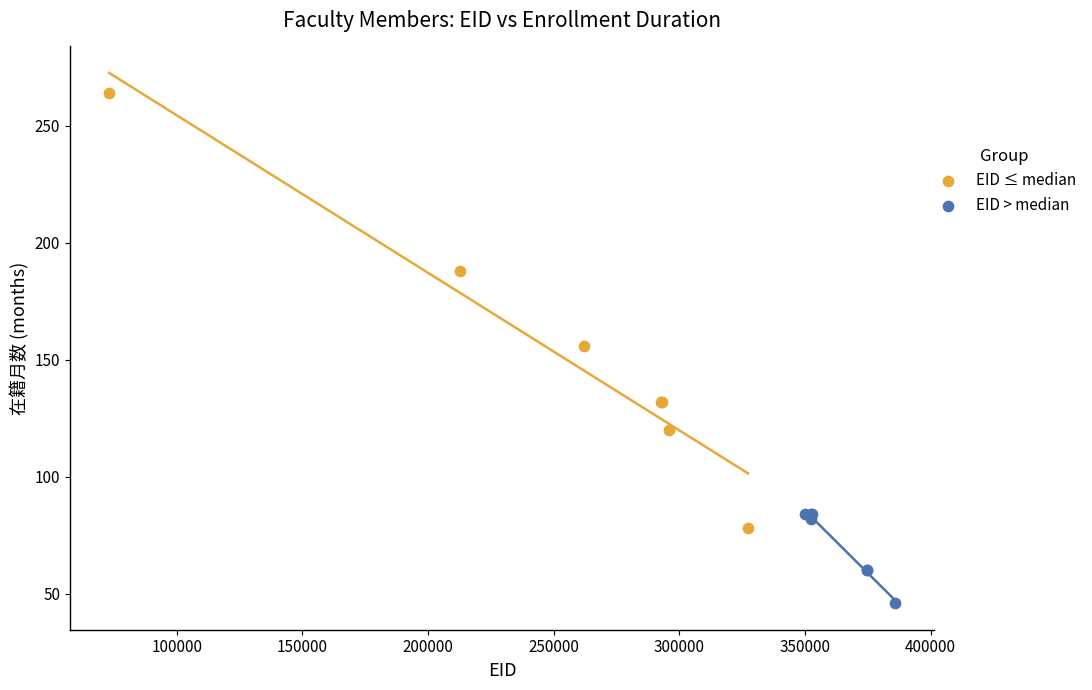

Which series reaches the maximum Y coordinate?

EID ≤ median